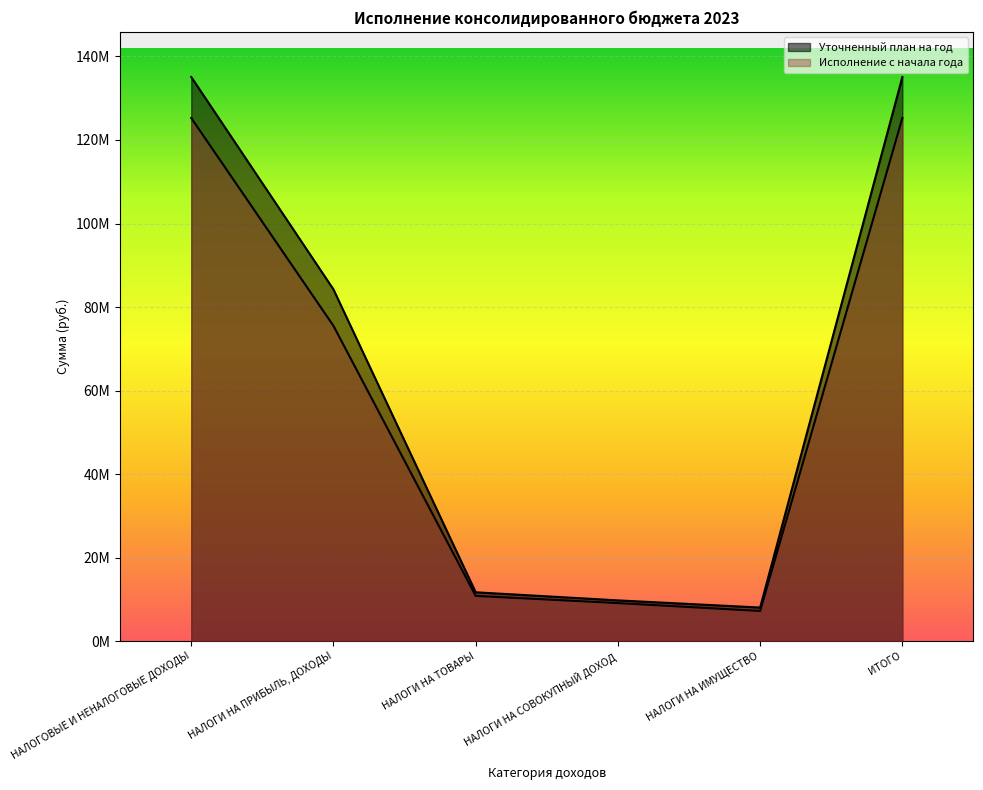

What is the minimum value shown in the chart?

7264110.0